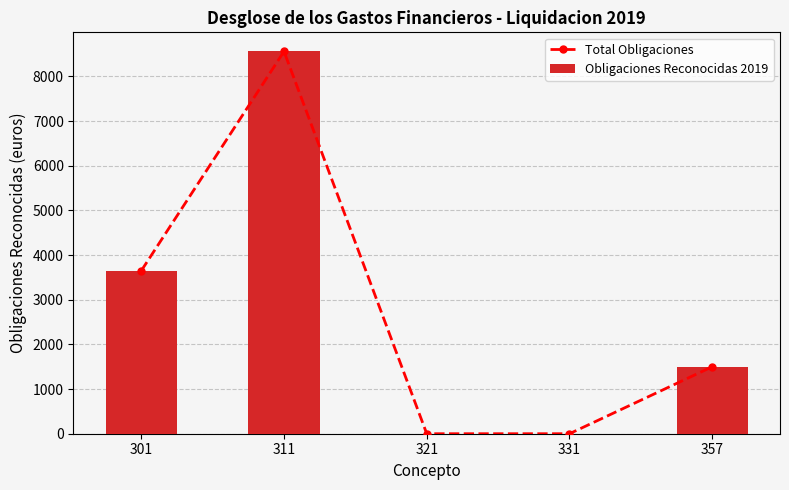

What is the value of the Obligaciones Reconocidas 2019 bar at the 2nd from the left?

8560